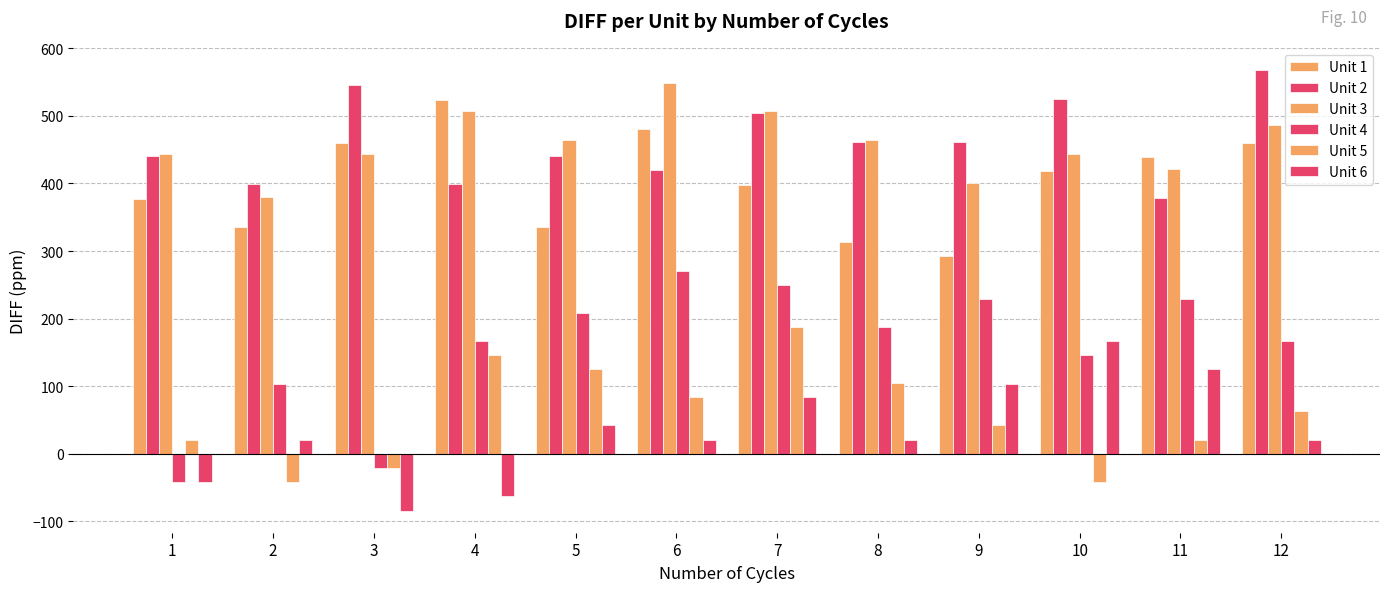

How many bars are there in each group?

6